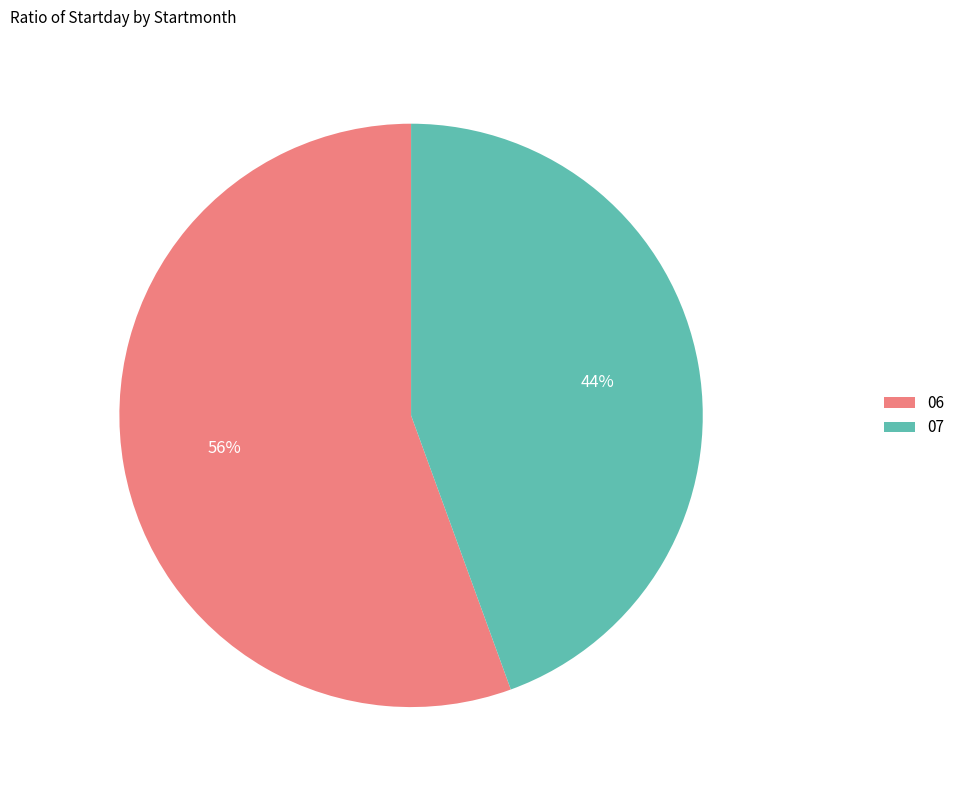

To the nearest percent, what is the average slice percentage?

50%